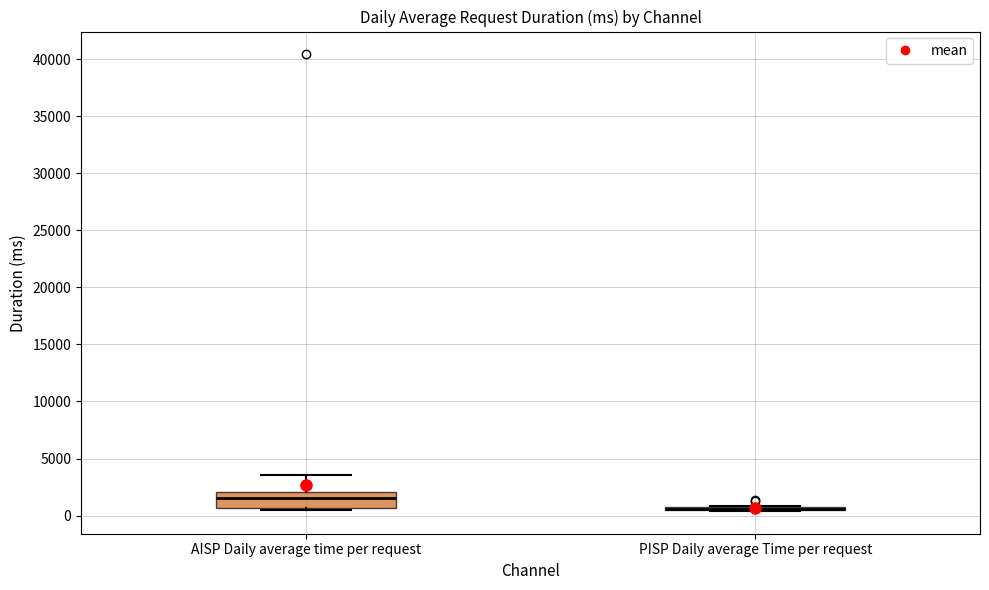

Where does the upper whisker of the box for AISP Daily average time per request end on the y-axis? The values are not printed on the chart, so give them approximately, as read against the axis.

3500